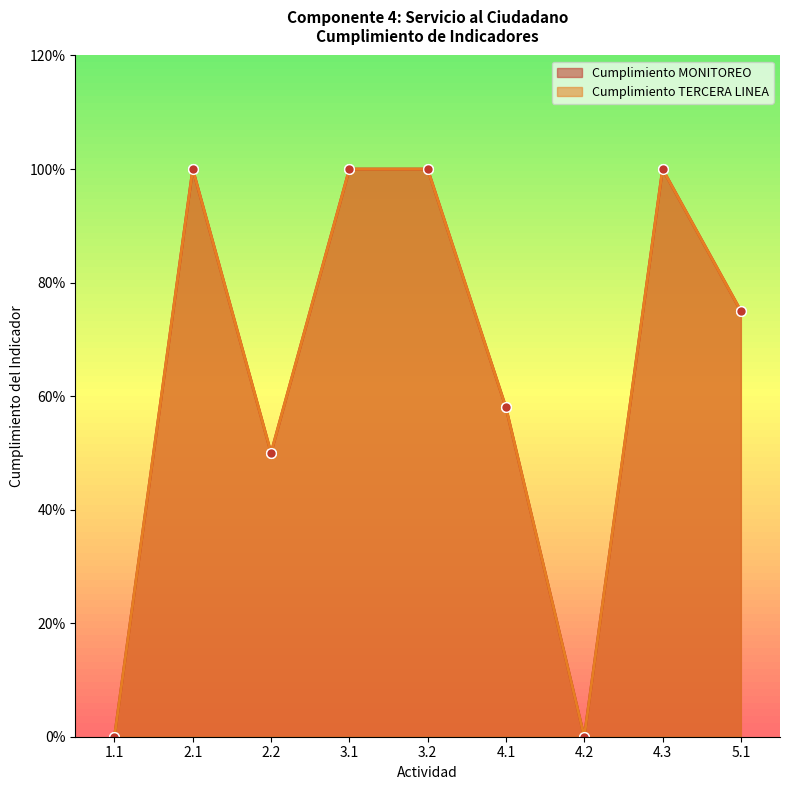

In Cumplimiento MONITOREO, how many points are lower than both neighbors (excluding endpoints)?

2